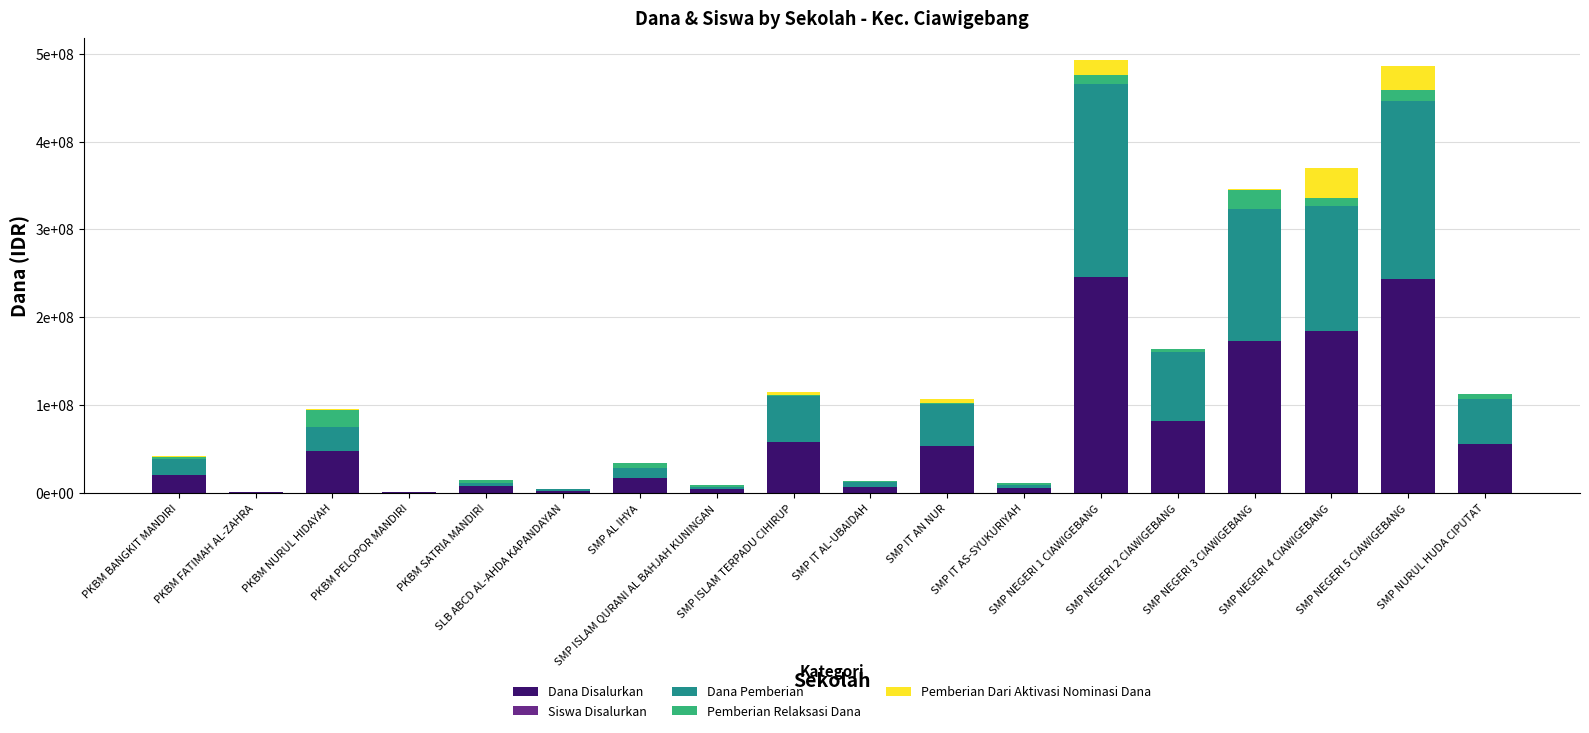

Between SMP IT AS-SYUKURIYAH and PKBM BANGKIT MANDIRI, which is larger?

PKBM BANGKIT MANDIRI